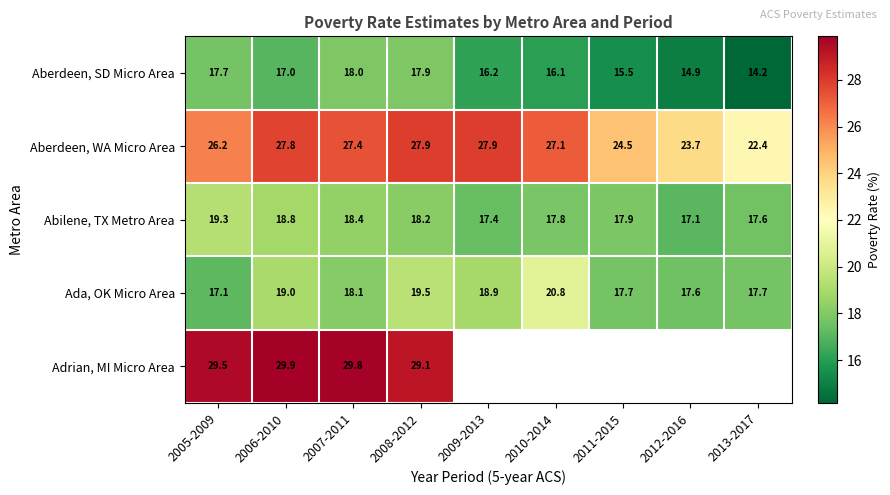

Which series changed the most between 2006-2010 and 2007-2011?

Aberdeen, SD Micro Area